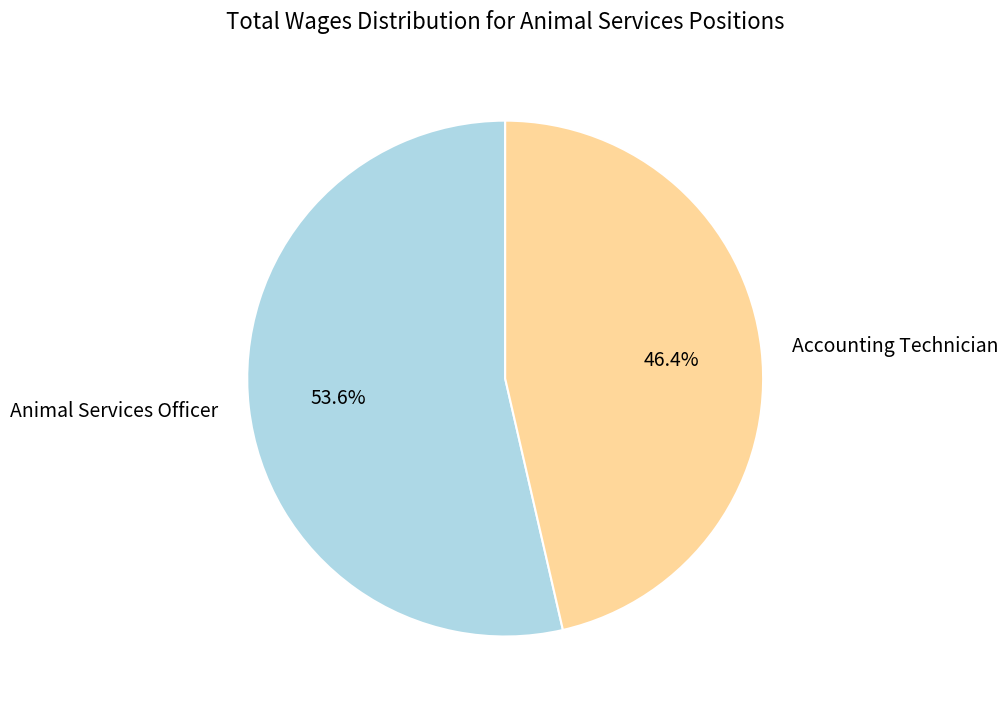

The Accounting Technician slice represents 52% of the pie. True or false?

False